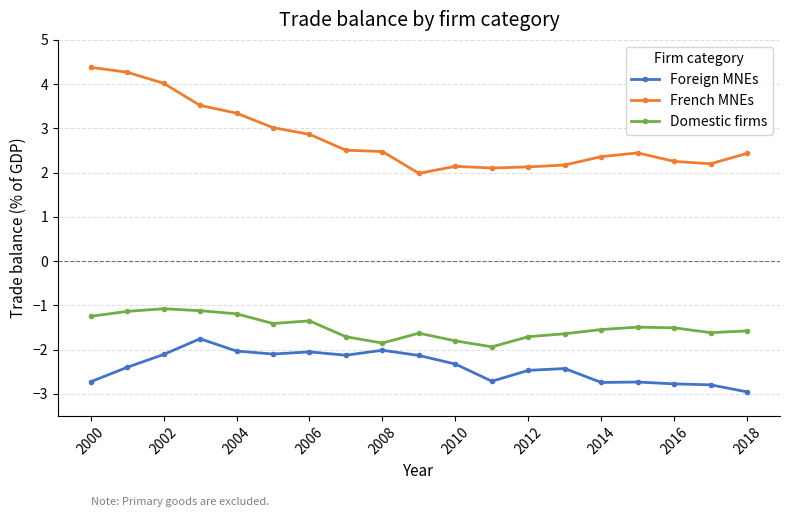

True or false: Foreign MNEs has more than 2 points higher than both neighbors.

True